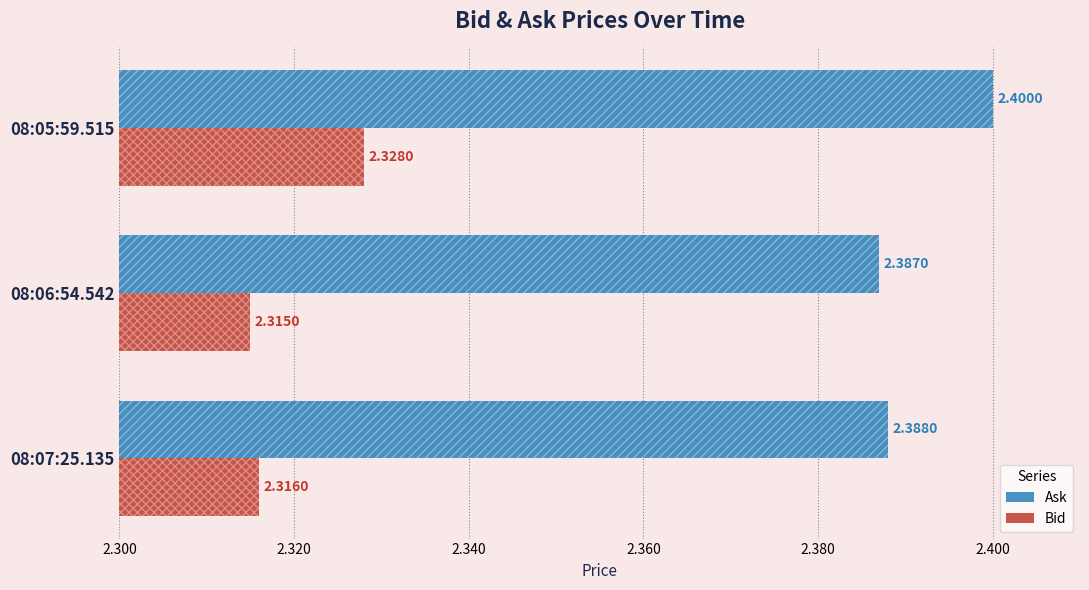

At how many categories does at least one series exceed 2?

3